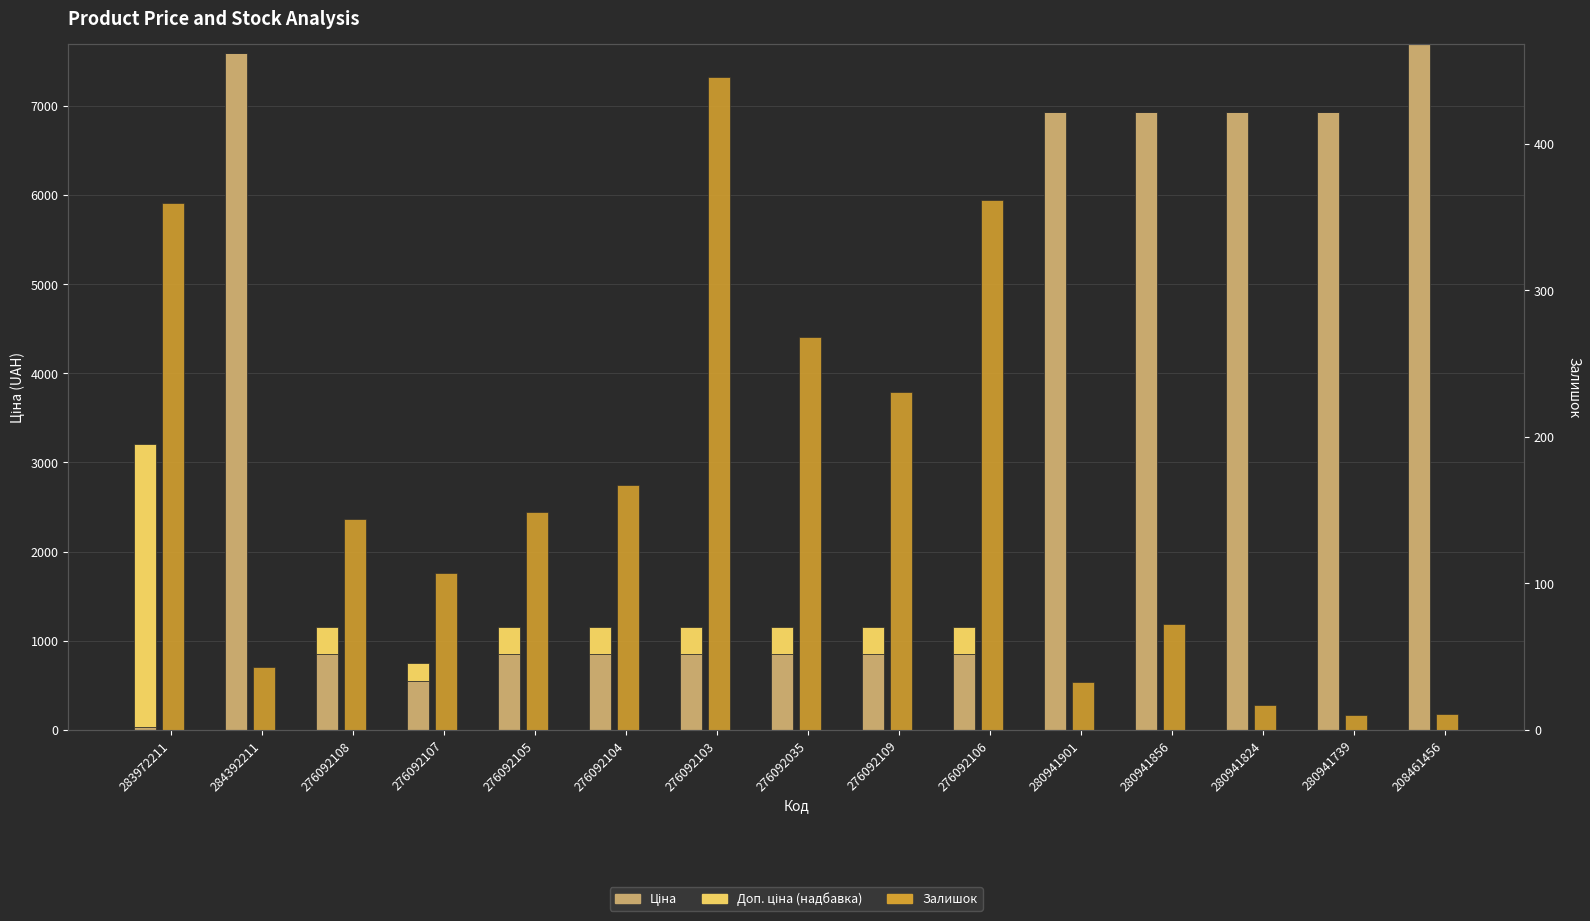

Reading right to left, extract all data points from this chart.

Ціна: 7693.1	6925.7	6925.7	6925.7	6925.7	848.4	848.4	848.4	848.4	848.4	848.4	551.5	848.4	7596.5	32.0
Доп. ціна (надбавка): 0.0	0.0	0.0	0.0	0.0	301.3	301.3	301.3	301.3	301.3	301.3	195.5	301.3	0.0	3172.9
Залишок: 11.0	10.0	17.0	72.0	33.0	362.0	231.0	268.0	446.0	167.0	149.0	107.0	144.0	43.0	360.0